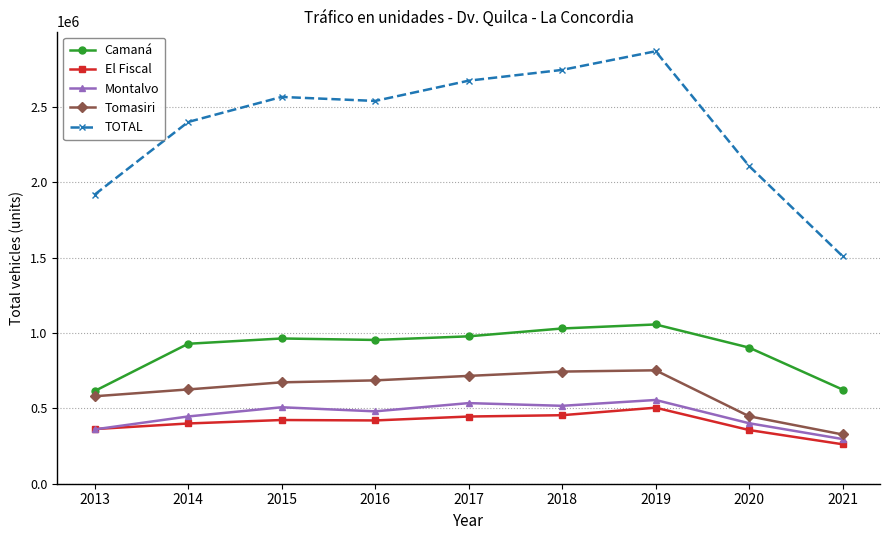

What is the total value across all series at 2014?

4799364